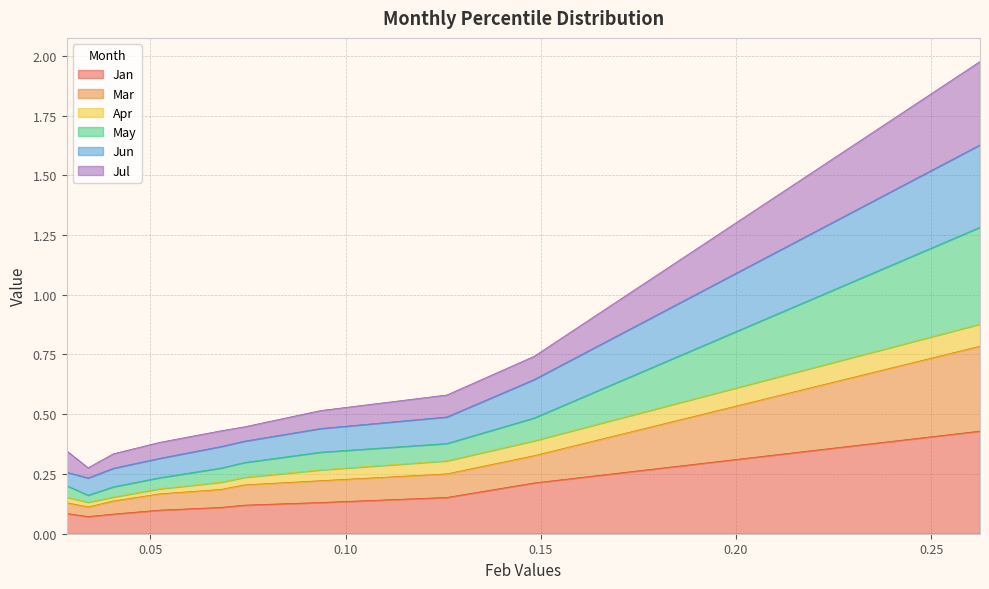

What is the total value across all series at pct75?

1.6